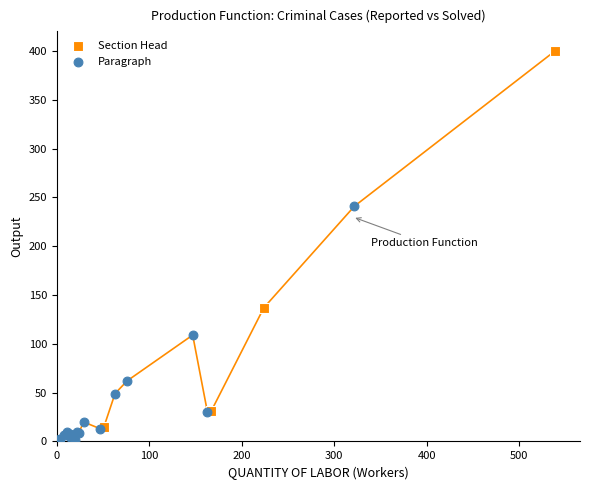

What are all the series names shown in the legend?

Section Head, Paragraph